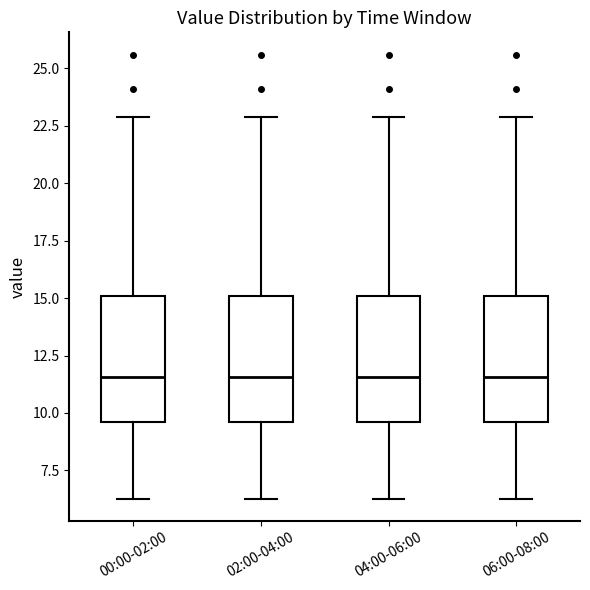

Where does the median line of the box for 04:00-06:00 sit on the y-axis? The values are not printed on the chart, so give them approximately, as read against the axis.

11.5